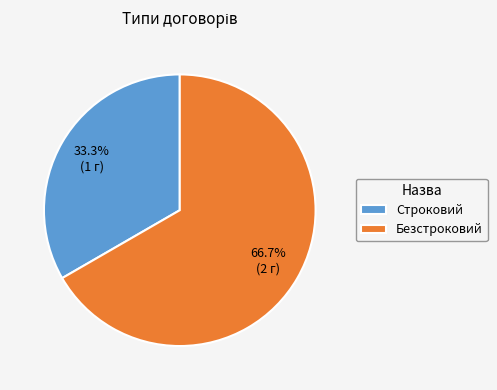

What is the largest slice in the pie chart?

Безстроковий